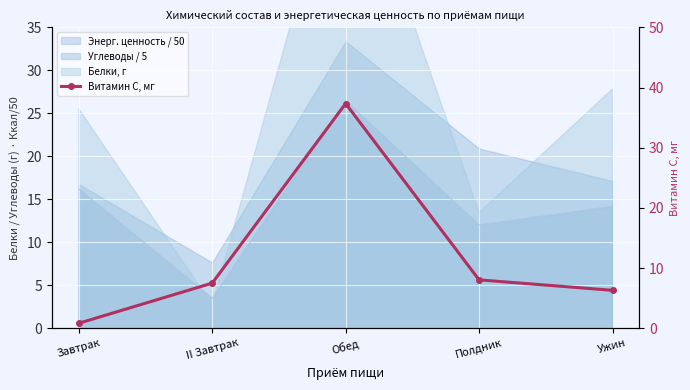

At which label does the data first exceed 7?

II Завтрак